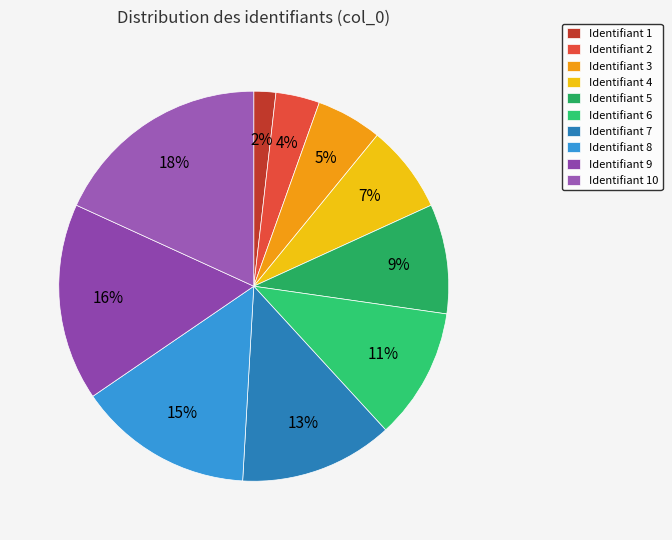

Count the number of slices in the pie.

10